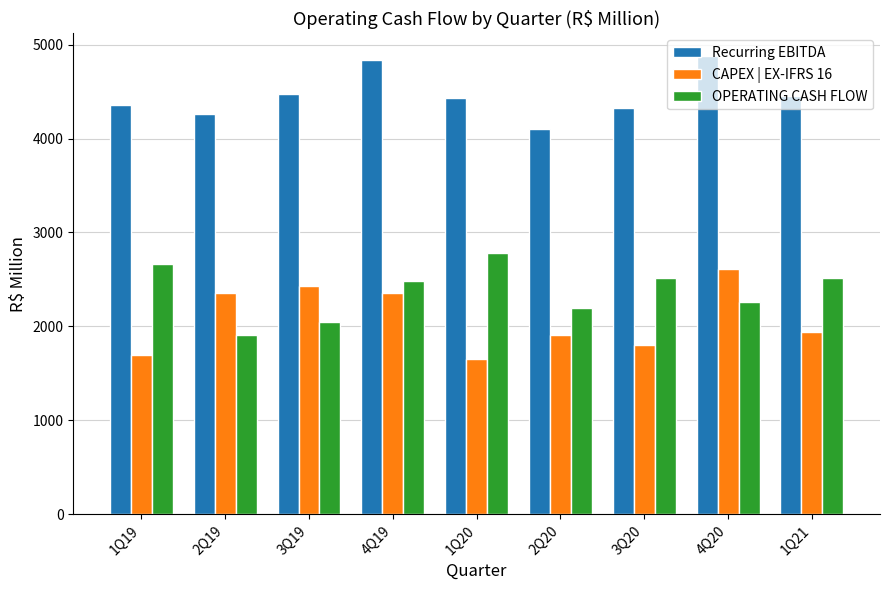

How many data points does each series have?

9